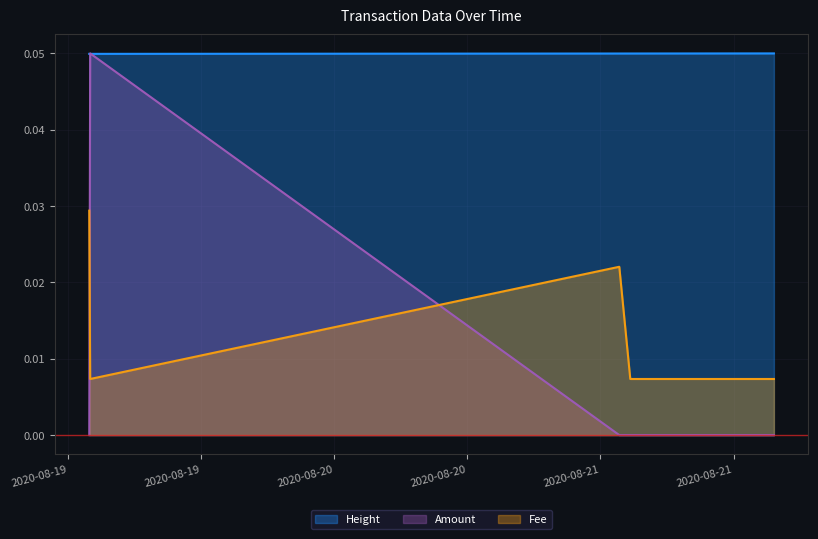

How many distinct data groups are displayed?

3